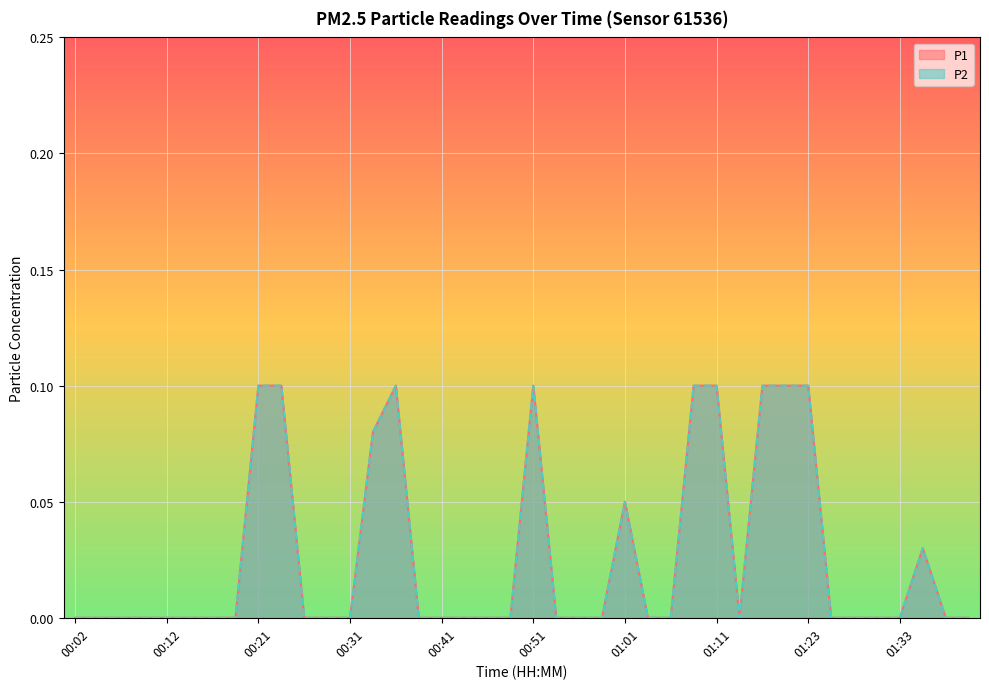

Reading left to right, transcribe all the data shown in this chart.

P1: 00:02=0.0	00:04=0.0	00:07=0.0	00:09=0.0	00:12=0.0	00:14=0.0	00:16=0.0	00:19=0.0	00:21=0.1	00:24=0.1	00:26=0.0	00:28=0.0	00:31=0.0	00:33=0.1	00:36=0.1	00:38=0.0	00:41=0.0	00:43=0.0	00:46=0.0	00:48=0.0	00:51=0.1	00:53=0.0	00:56=0.0	00:58=0.0	01:01=0.1	01:03=0.0	01:06=0.0	01:08=0.1	01:11=0.1	01:13=0.0	01:18=0.1	01:21=0.1	01:23=0.1	01:26=0.0	01:28=0.0	01:30=0.0	01:33=0.0	01:35=0.0	01:38=0.0	01:40=0.0
P2: 00:02=0.0	00:04=0.0	00:07=0.0	00:09=0.0	00:12=0.0	00:14=0.0	00:16=0.0	00:19=0.0	00:21=0.1	00:24=0.1	00:26=0.0	00:28=0.0	00:31=0.0	00:33=0.1	00:36=0.1	00:38=0.0	00:41=0.0	00:43=0.0	00:46=0.0	00:48=0.0	00:51=0.1	00:53=0.0	00:56=0.0	00:58=0.0	01:01=0.1	01:03=0.0	01:06=0.0	01:08=0.1	01:11=0.1	01:13=0.0	01:18=0.1	01:21=0.1	01:23=0.1	01:26=0.0	01:28=0.0	01:30=0.0	01:33=0.0	01:35=0.0	01:38=0.0	01:40=0.0